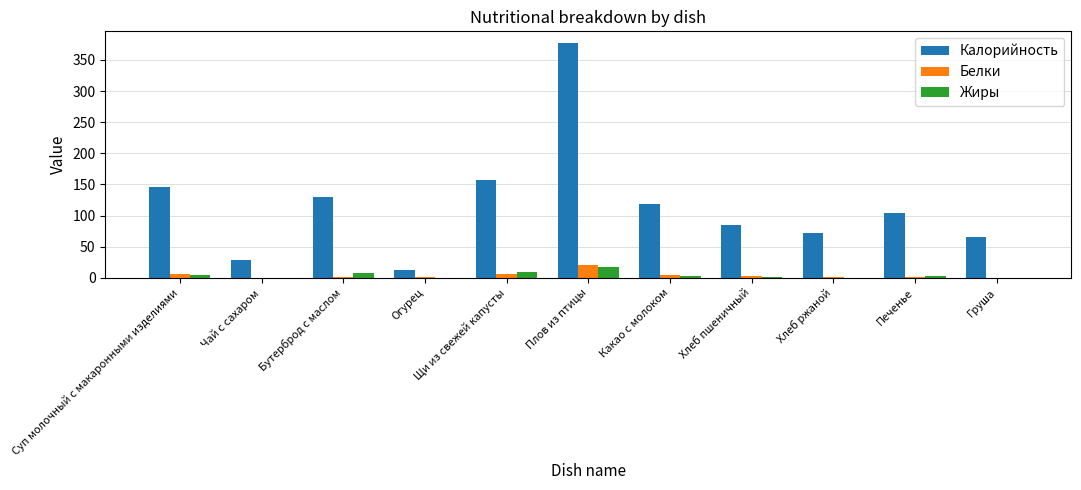

What is the sum of the Калорийность values at Суп молочный с макаронными изделиями and Плов из птицы?

522.2